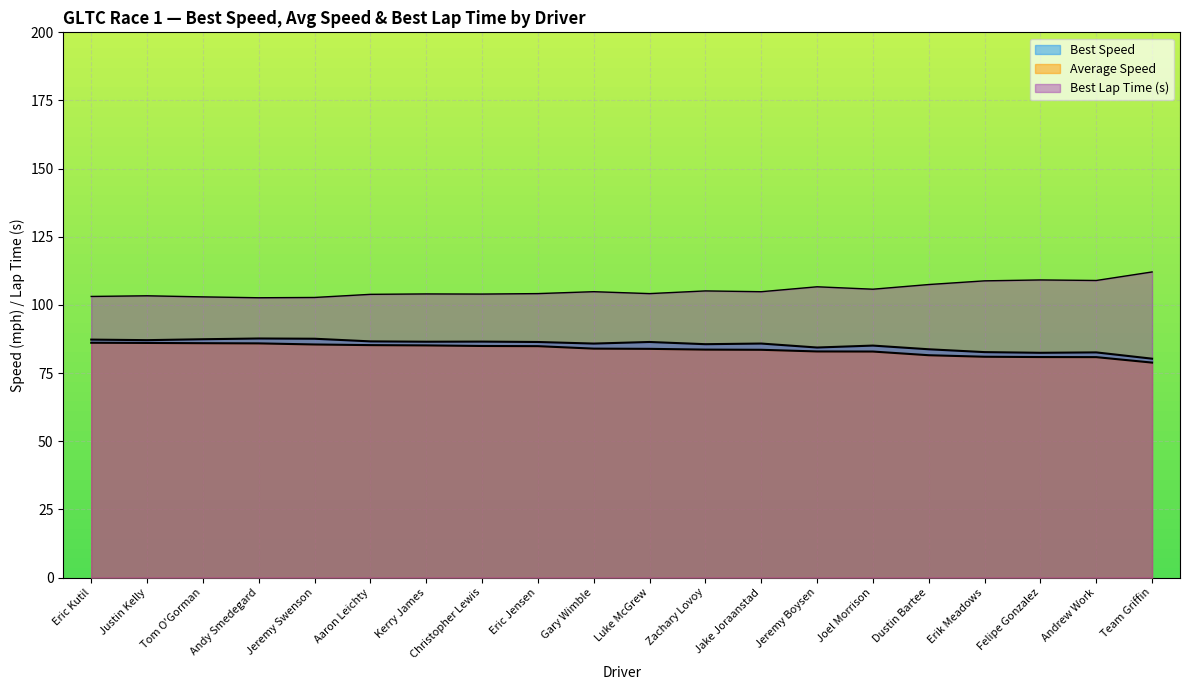

Where is Total Time nearest to the value 82?

Dustin Bartee